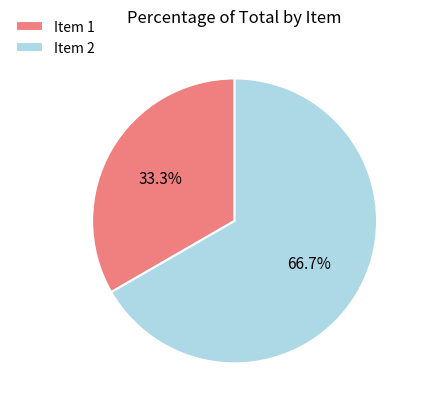

What is the ratio of the value at Item 1 to the value at Item 2?

0.5